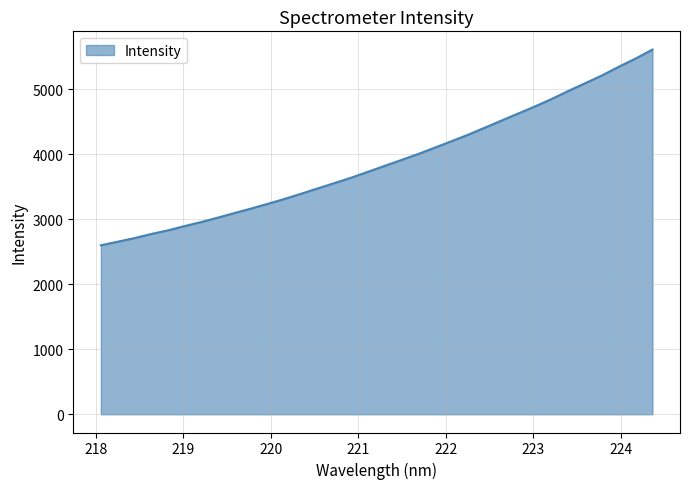

What is the smallest value displayed?

2599.5